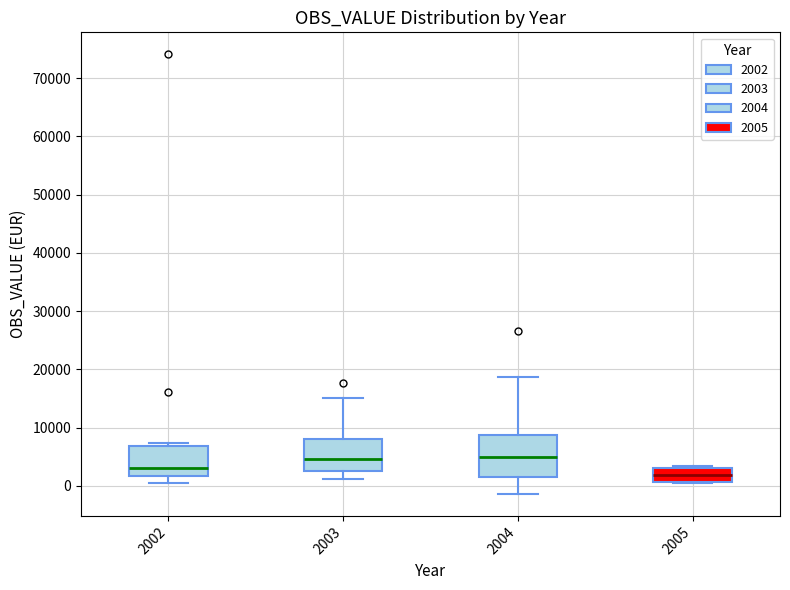

Reading left to right, transcribe this box plot: for each box, give where its median line is, the range the box spans, and where its two whiskers end, as read against the y-axis. The values are not printed on the chart, so give them approximately, as read against the axis.

2002: median 3000, box 2000 to 7000, whiskers 0 to 7000 (just above the box's upper edge)
2003: median 5000, box 3000 to 8000, whiskers 1000 to 15000
2004: median 5000, box 1000 to 9000, whiskers -1000 to 19000
2005: median 2000, box 1000 to 3000, whiskers 1000 to 3000 (just above the box's upper edge)